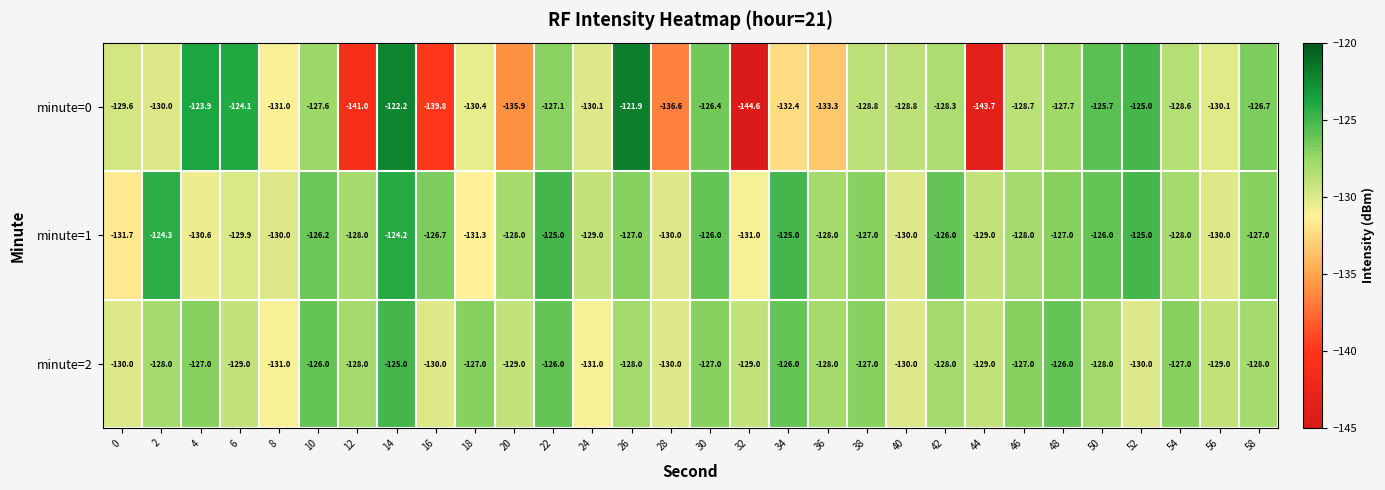

What value does the minute=1 series have at 36?

-128.0